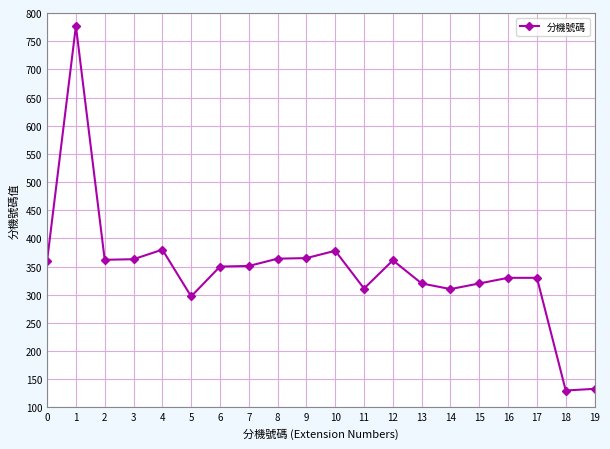

True or false: there are more than 2 points higher than both neighbors.

True